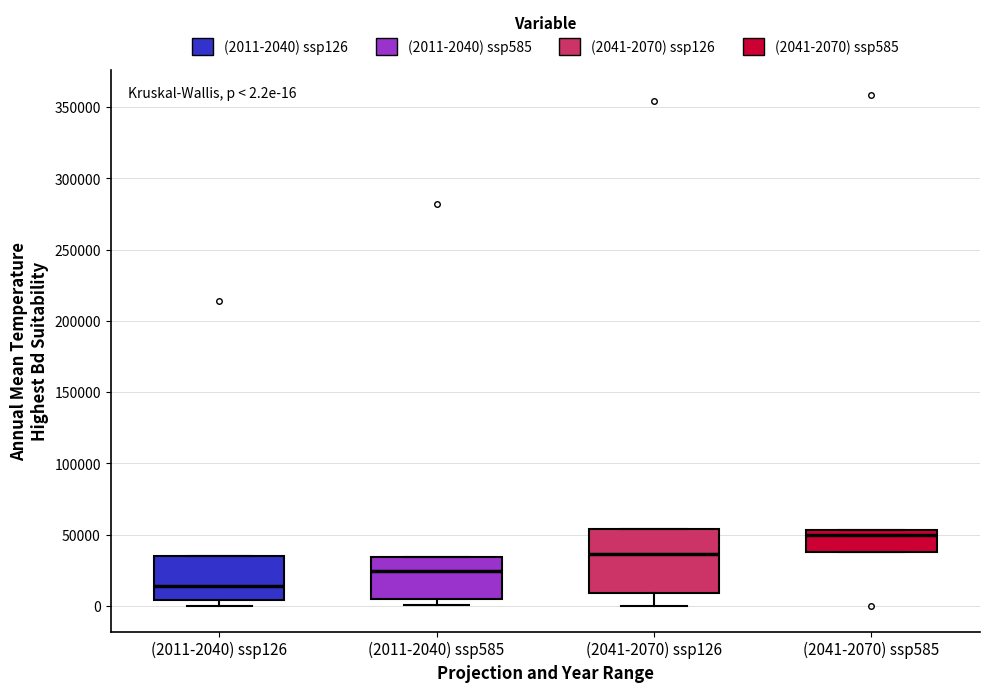

Which box has the highest median line?

(2041-2070) ssp585